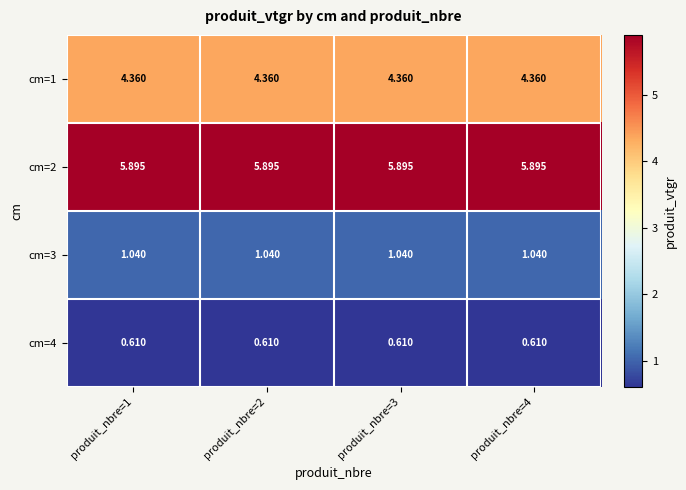

Is the value of cm=2 at produit_nbre=3 greater than the value of cm=3 at produit_nbre=1?

Yes